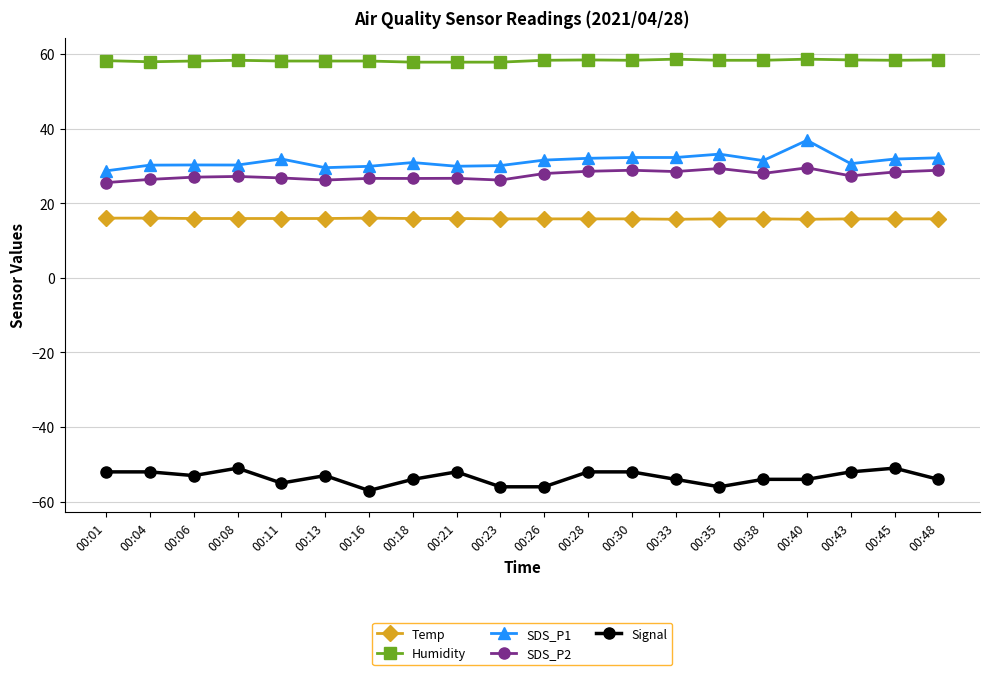

What is the value of the Humidity point at the 13th from the left?

58.3